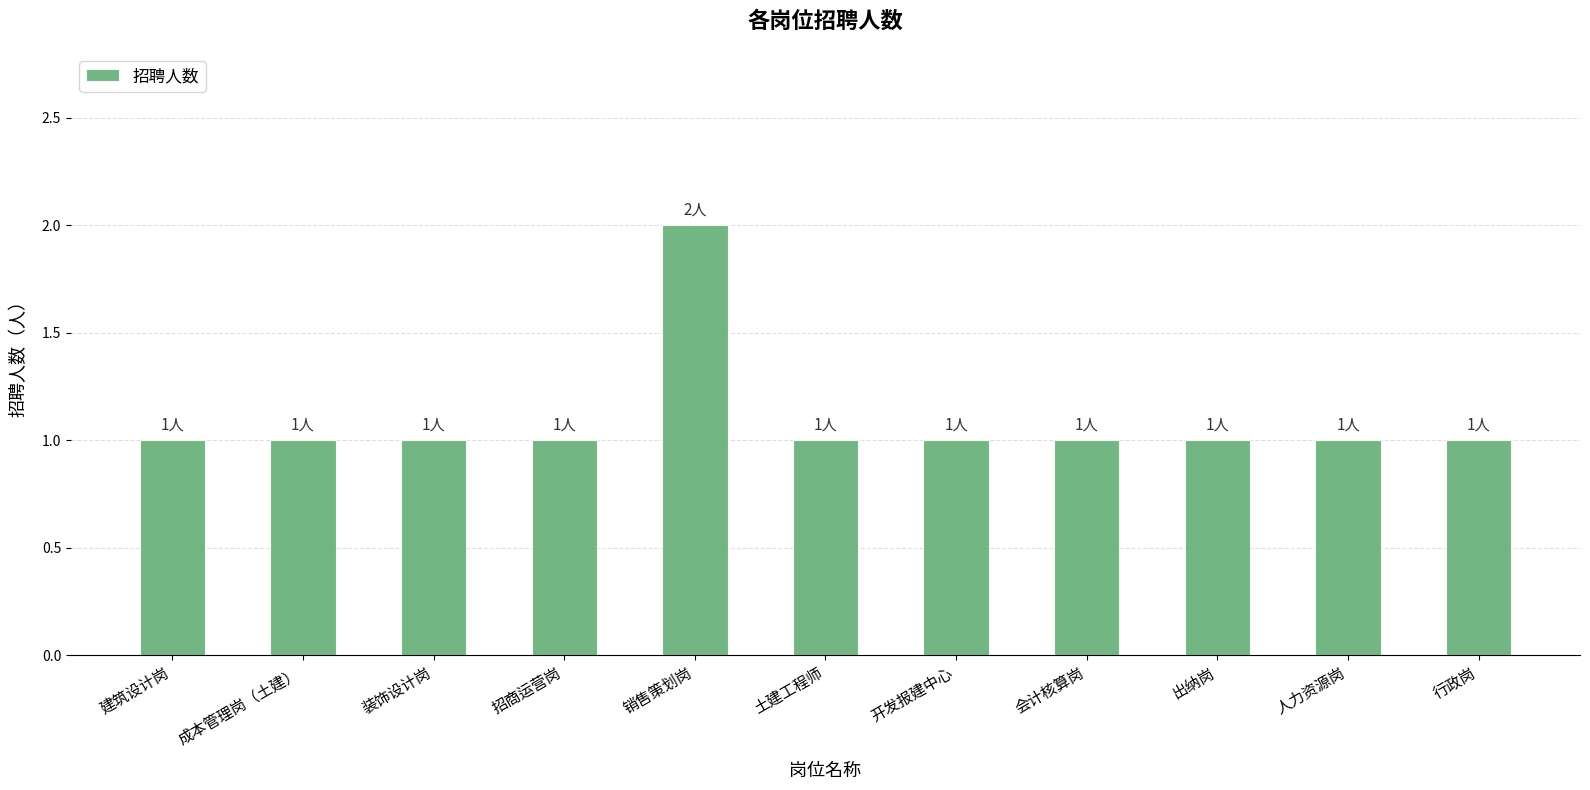

What is the minimum value shown in the chart?

1